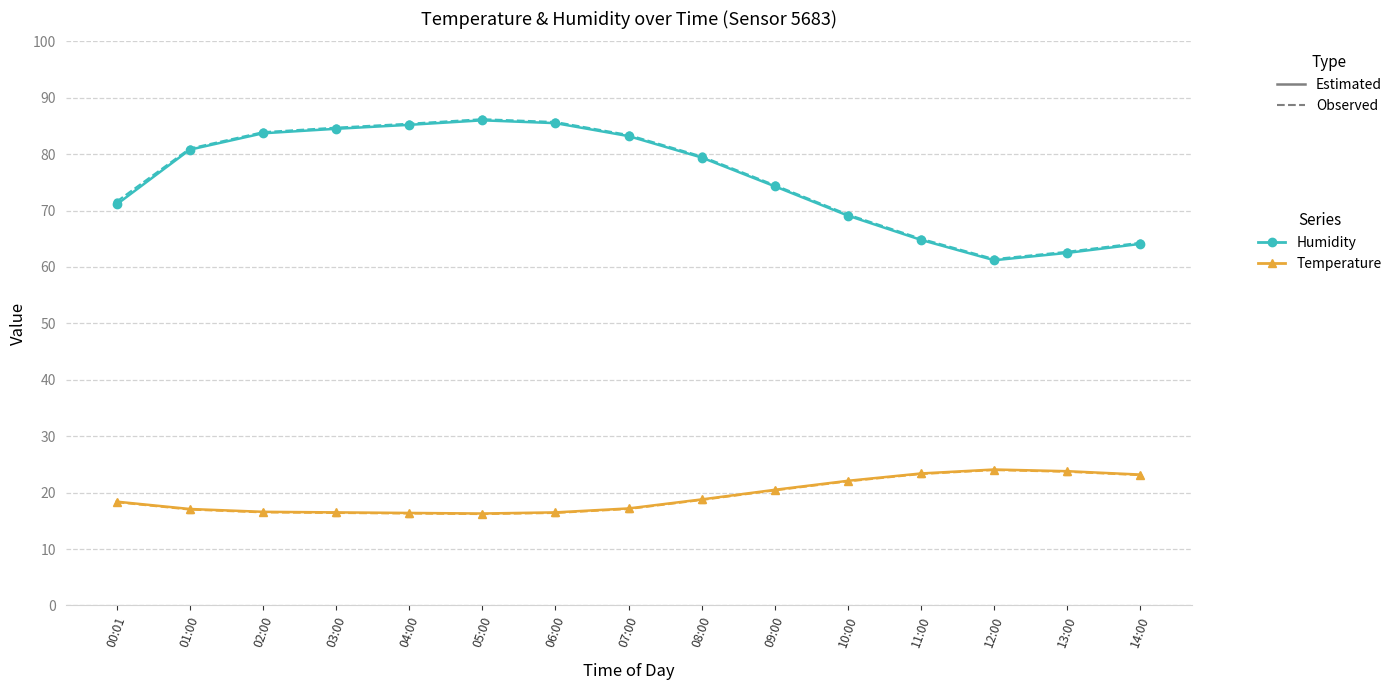

What position from the left is 14:00?

15